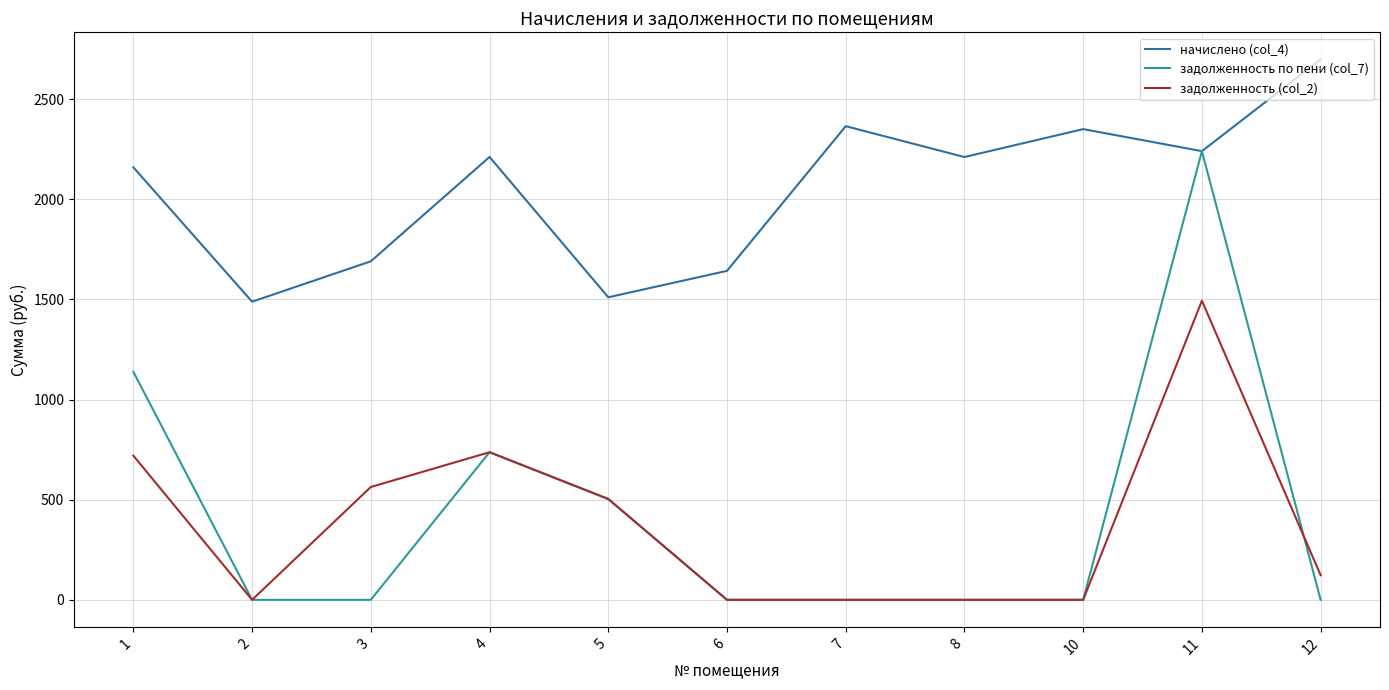

Is the value of начислено (col_4) at 12 greater than the value of задолженность (col_2) at 7?

Yes